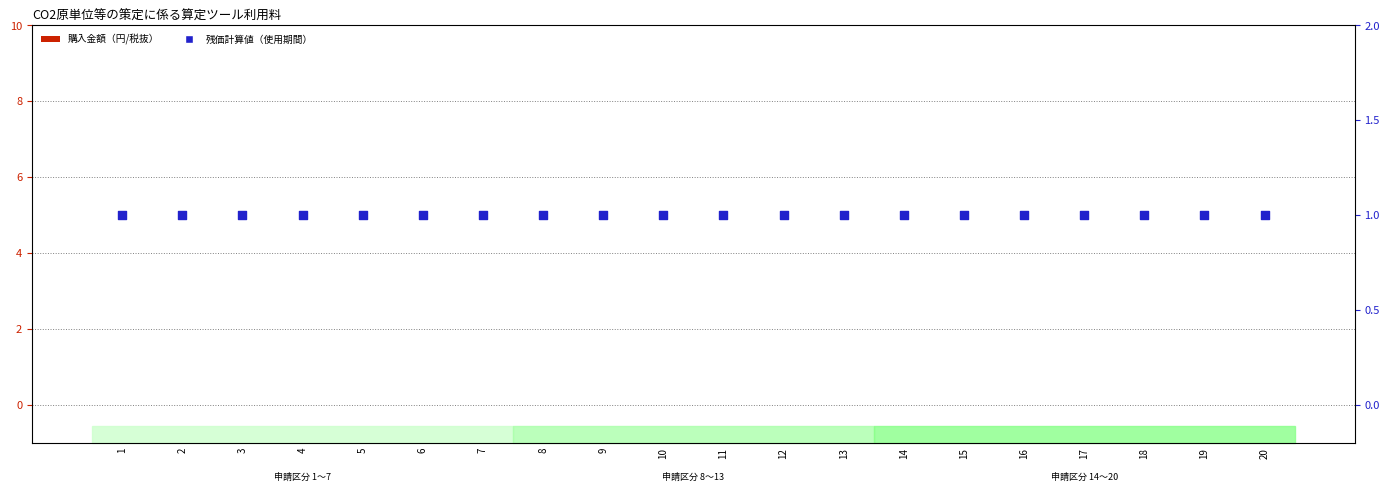

At how many categories does at least one series exceed 0?

20